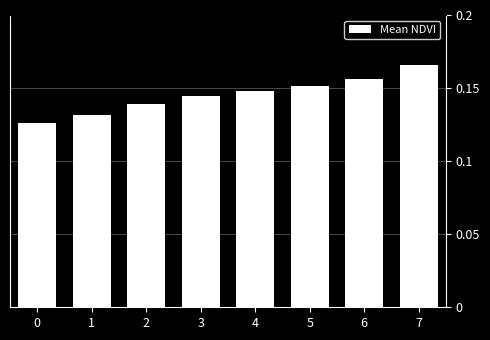

Which category has the highest value across all series?

7